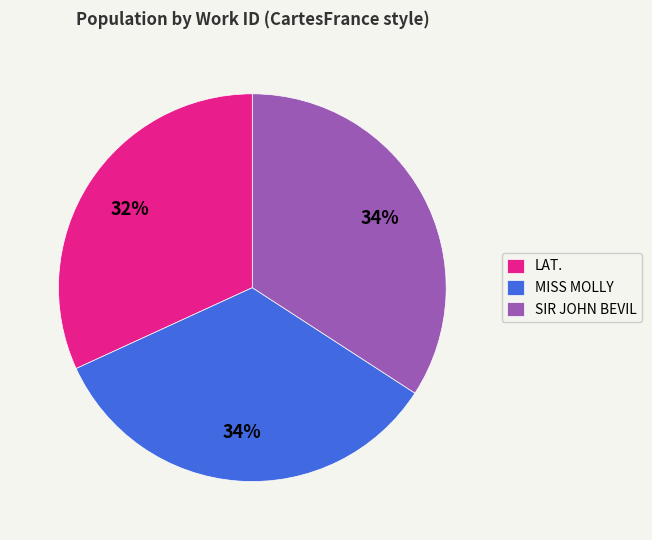

To the nearest percent, what portion does LAT. represent?

32%